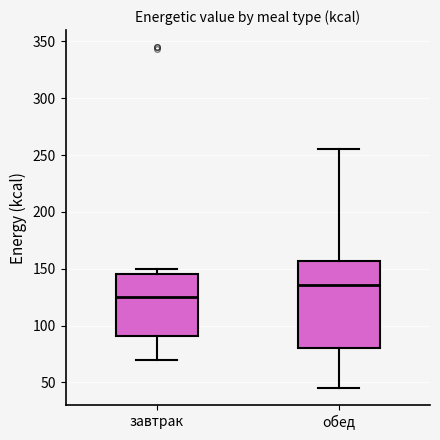

Which box's median line is the highest?

обед